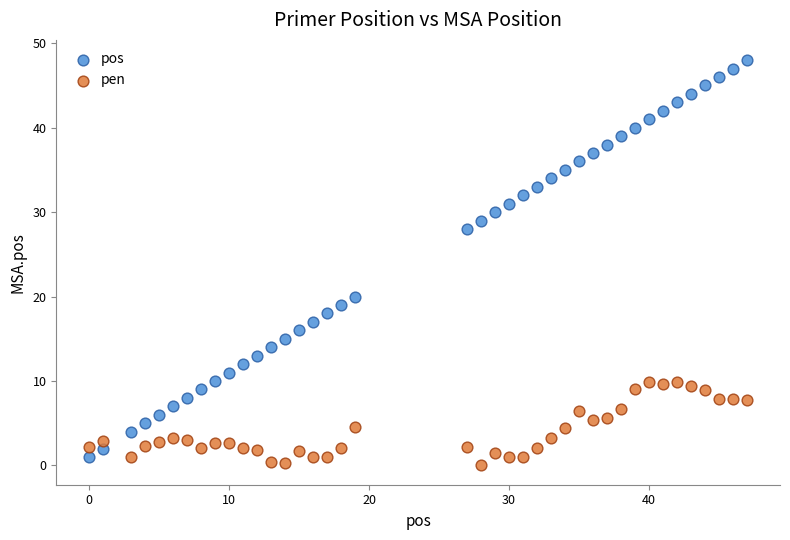

Which series has the widest spread of Y values?

pos